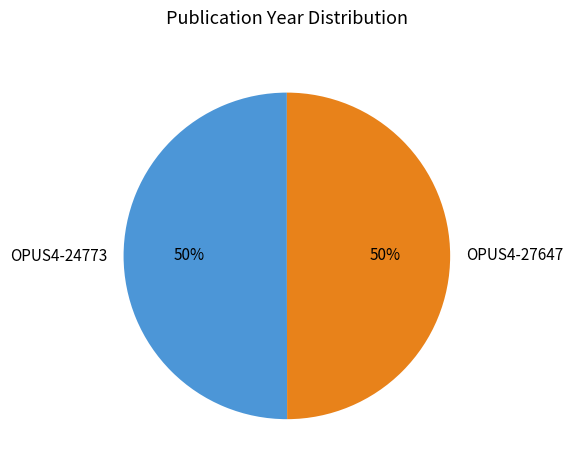

To the nearest percent, what is the average slice percentage?

50%